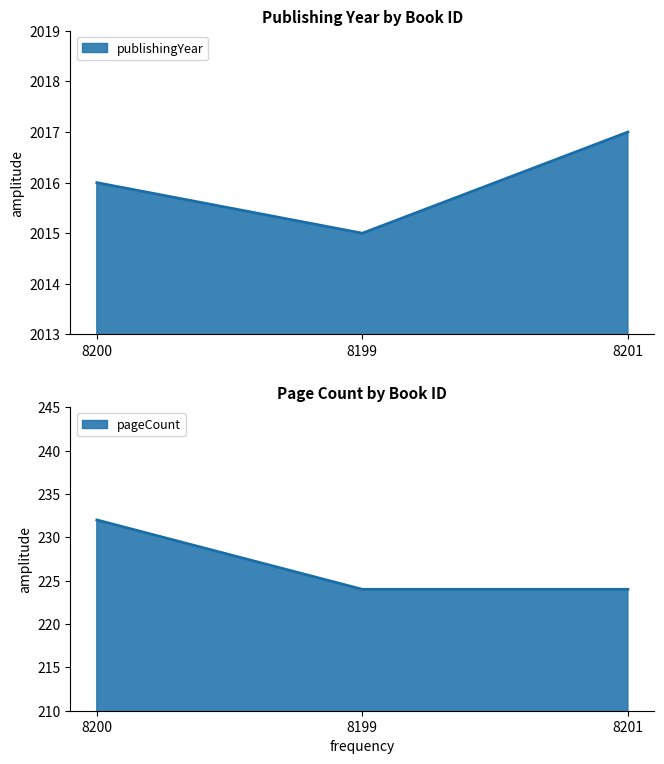

Count the number of categories in the chart.

3